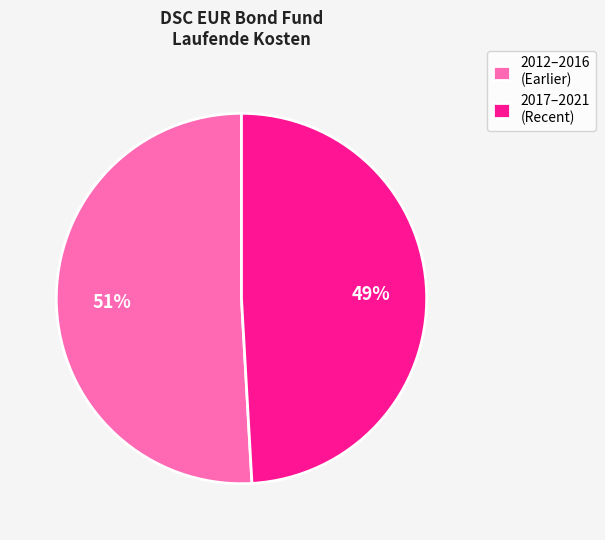

Is it true that 2017–2021 (Recent) is 49% of the pie?

True